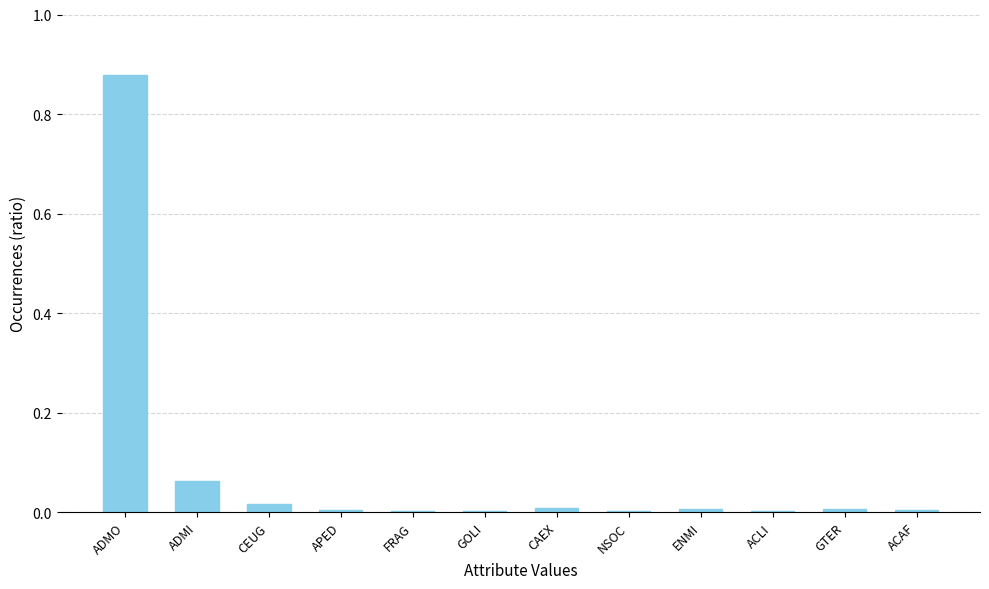

What is the sum of all values?

1.0